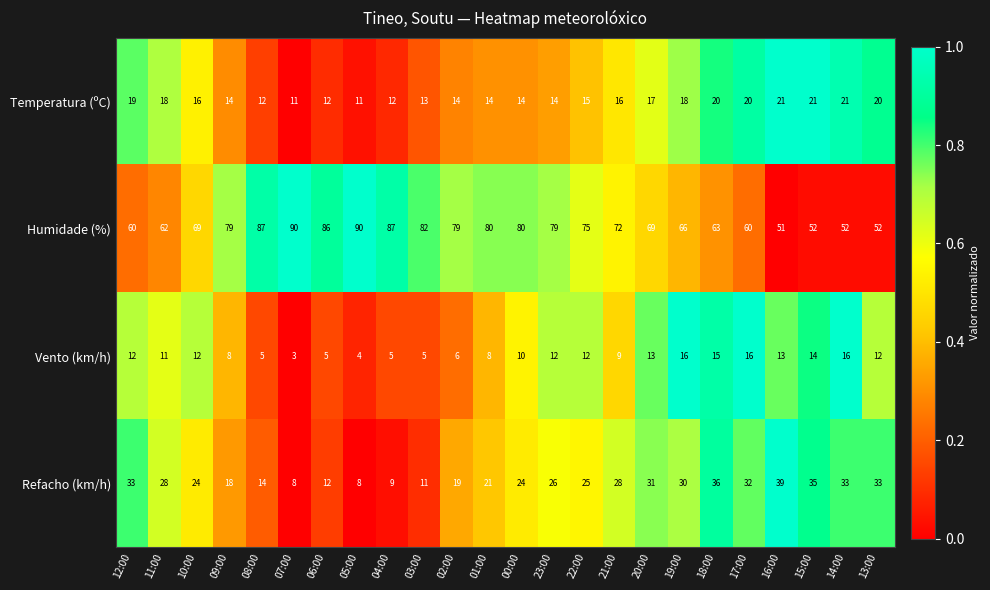

Which series changed the most between 17:00 and 13:00?

Humidade (%)